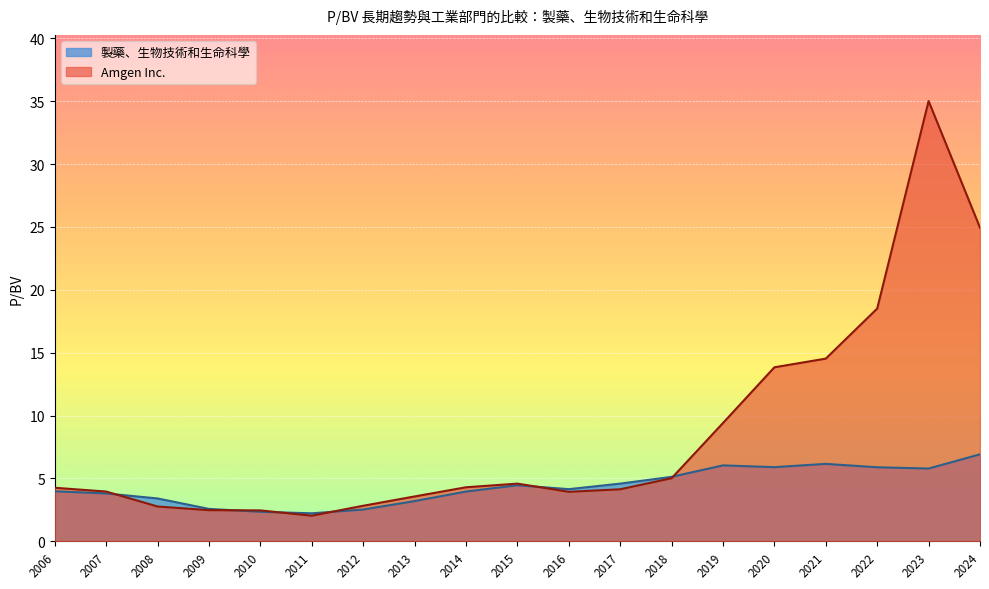

What is the average value of the Amgen Inc. series?

8.6